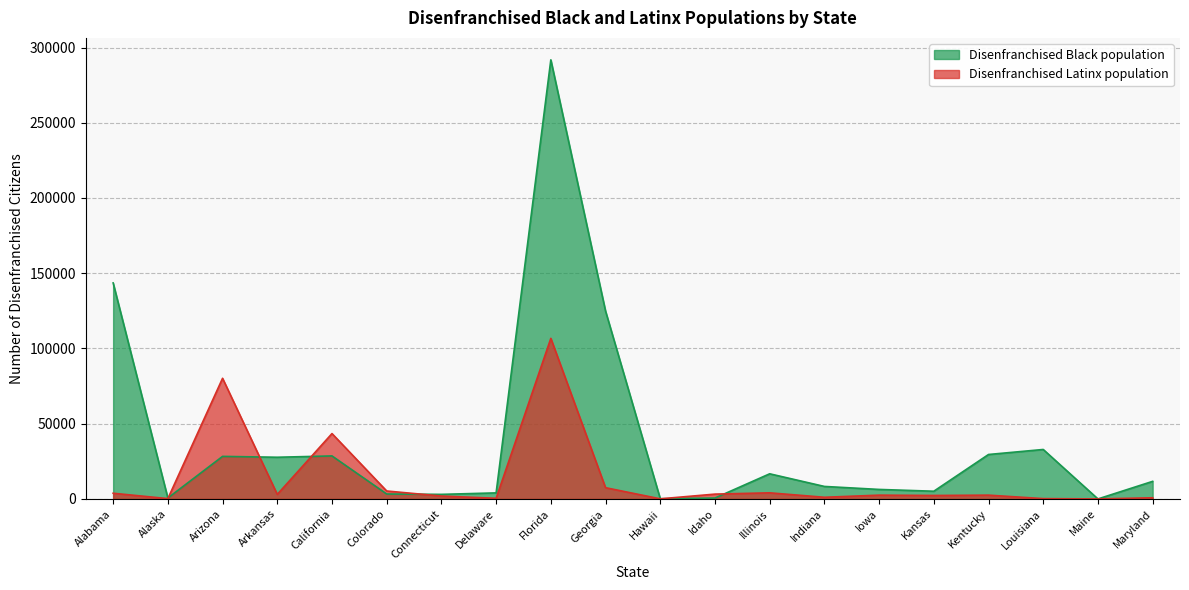

How many intersections are there between Disenfranchised Latinx population and Disenfranchised Black population?

6